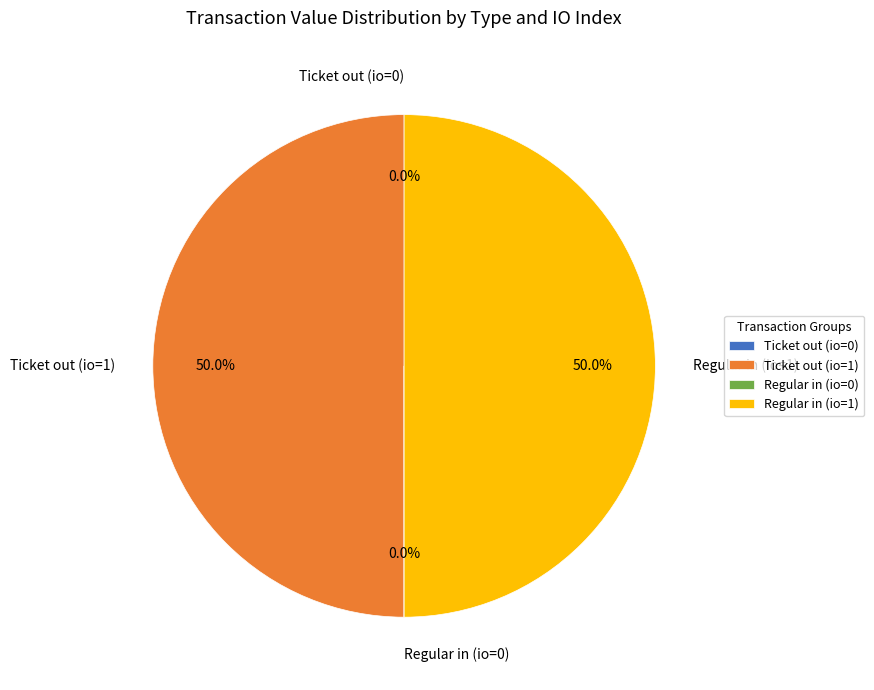

What percentage is NOT represented by Regular in (io=1)?

50.0%